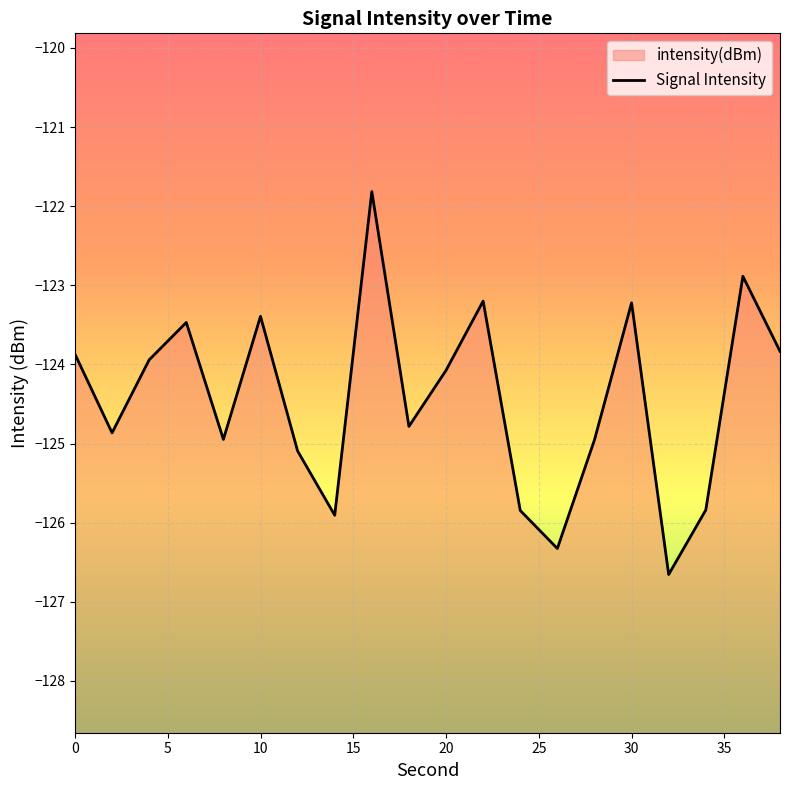

What is the difference between the maximum and minimum values?

4.8